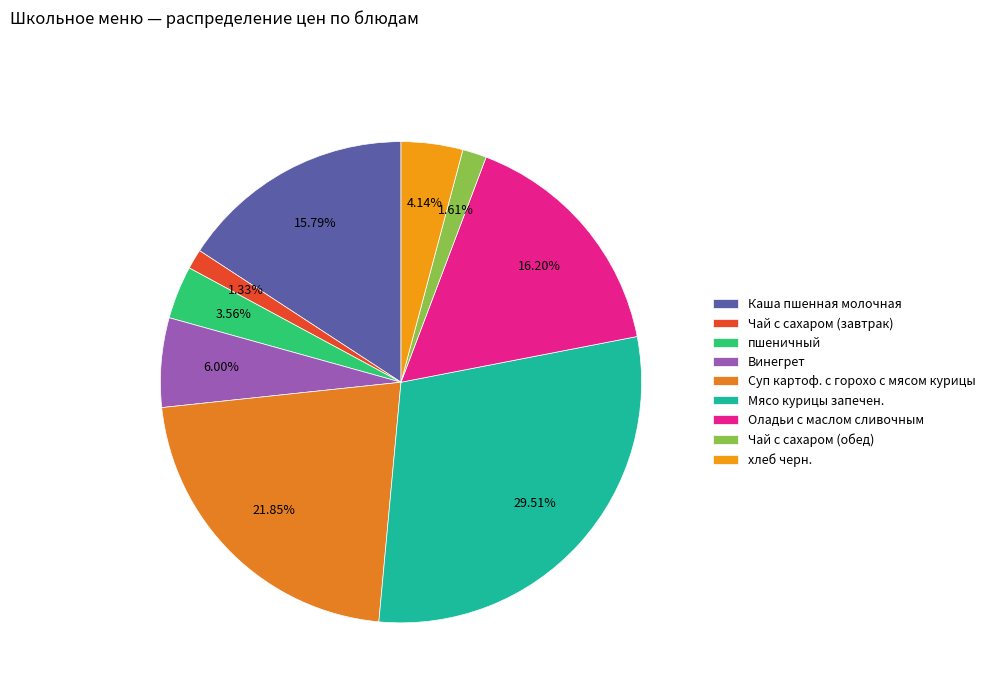

To the nearest percent, what is the difference between the Оладьи с маслом сливочным and хлеб черн. slice percentages?

12%